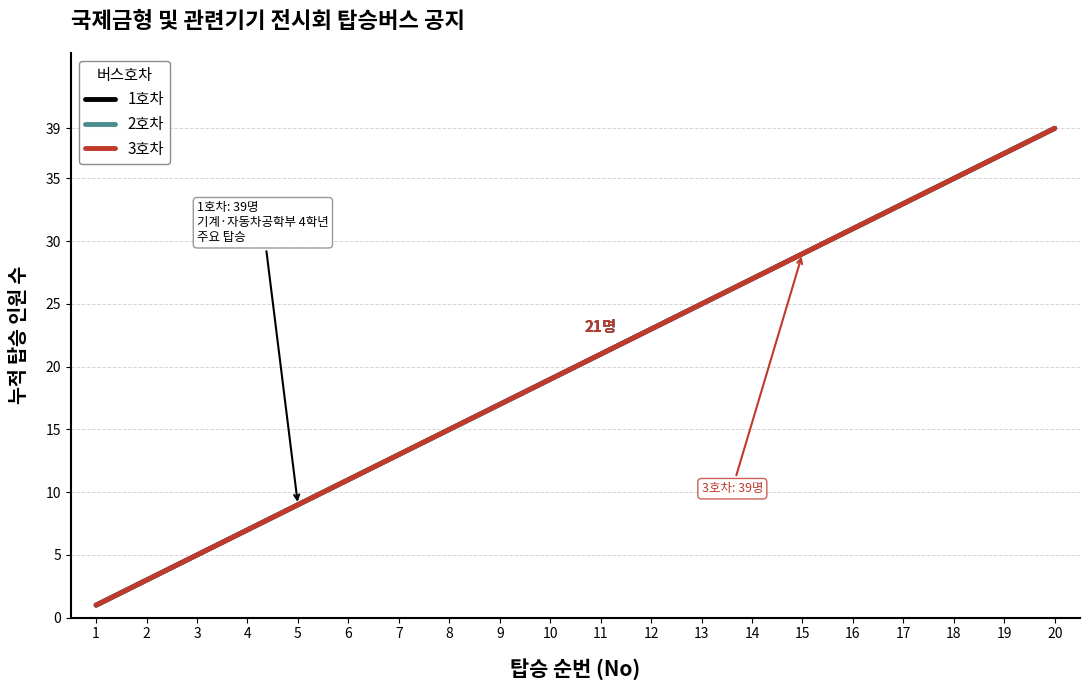

Reading left to right, what are all the values shown in this chart?

1호차: 1	3	5	7	9	11	13	15	17	19	21	23	25	27	29	31	33	35	37	39
2호차: 1	3	5	7	9	11	13	15	17	19	21	23	25	27	29	31	33	35	37	39
3호차: 1	3	5	7	9	11	13	15	17	19	21	23	25	27	29	31	33	35	37	39